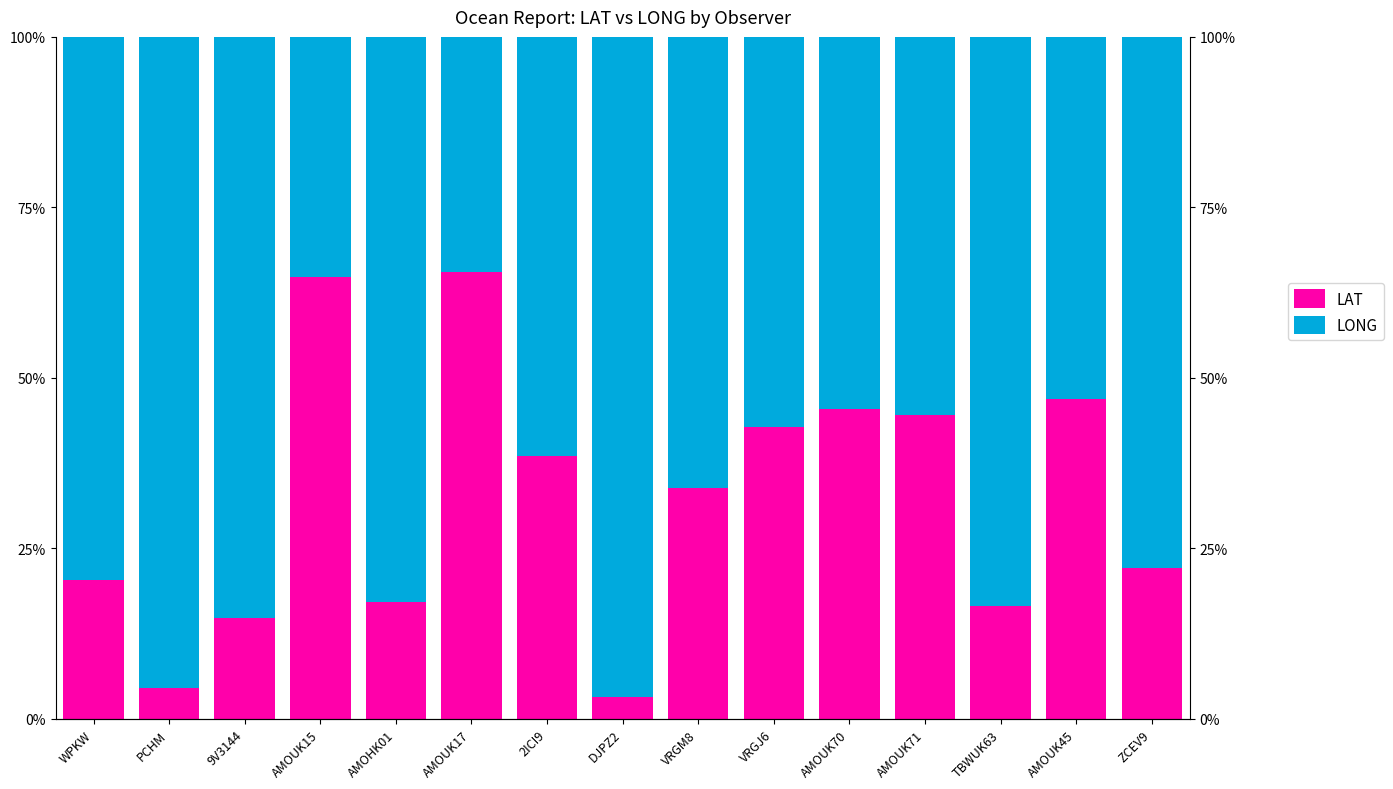

Reading left to right, transcribe all the data shown in this chart.

LAT: 0.2	0.0	0.1	0.6	0.2	0.7	0.4	0.0	0.3	0.4	0.5	0.4	0.2	0.5	0.2
LONG: 0.8	1.0	0.9	0.4	0.8	0.3	0.6	1.0	0.7	0.6	0.5	0.6	0.8	0.5	0.8